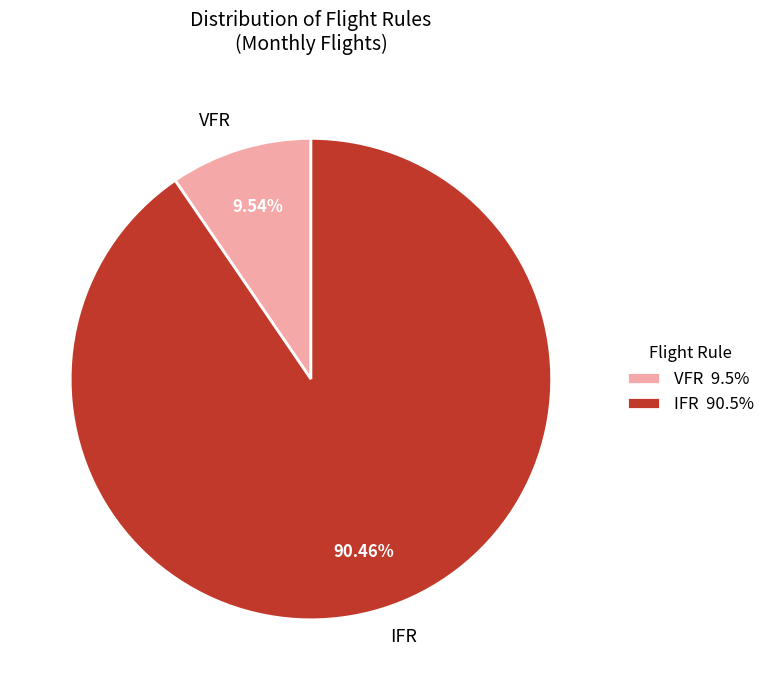

Approximately how many times larger is the value at IFR compared to VFR?

9.5